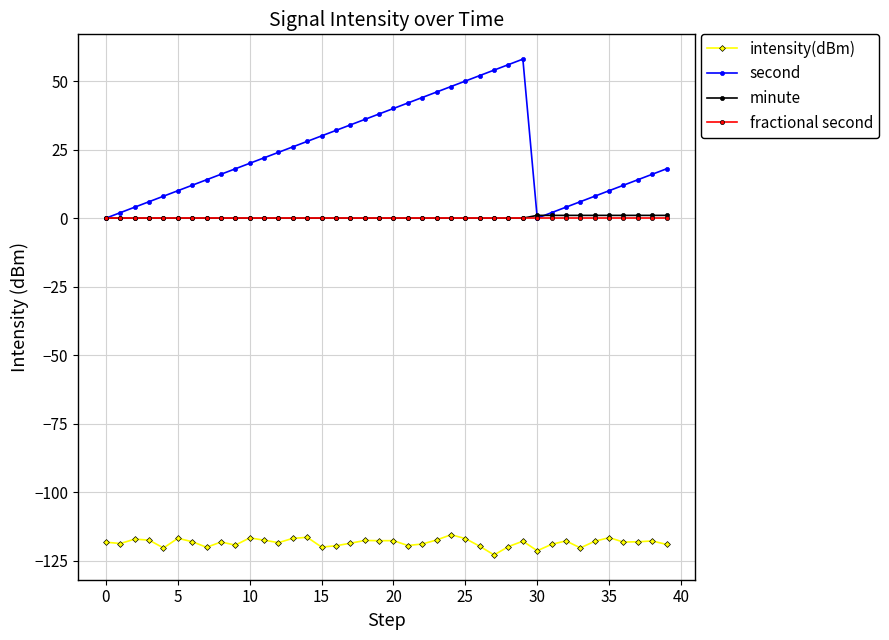

How many interior local peaks does the second series have?

1